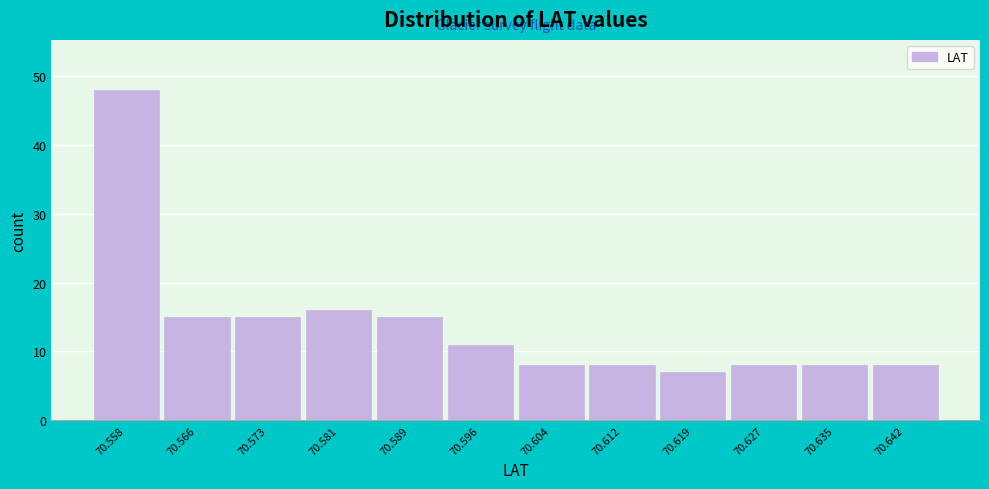

Reading left to right, transcribe all the data shown in this chart.

70.558=48	70.566=15	70.573=15	70.581=16	70.589=15	70.596=11	70.604=8	70.612=8	70.619=7	70.627=8	70.635=8	70.642=8